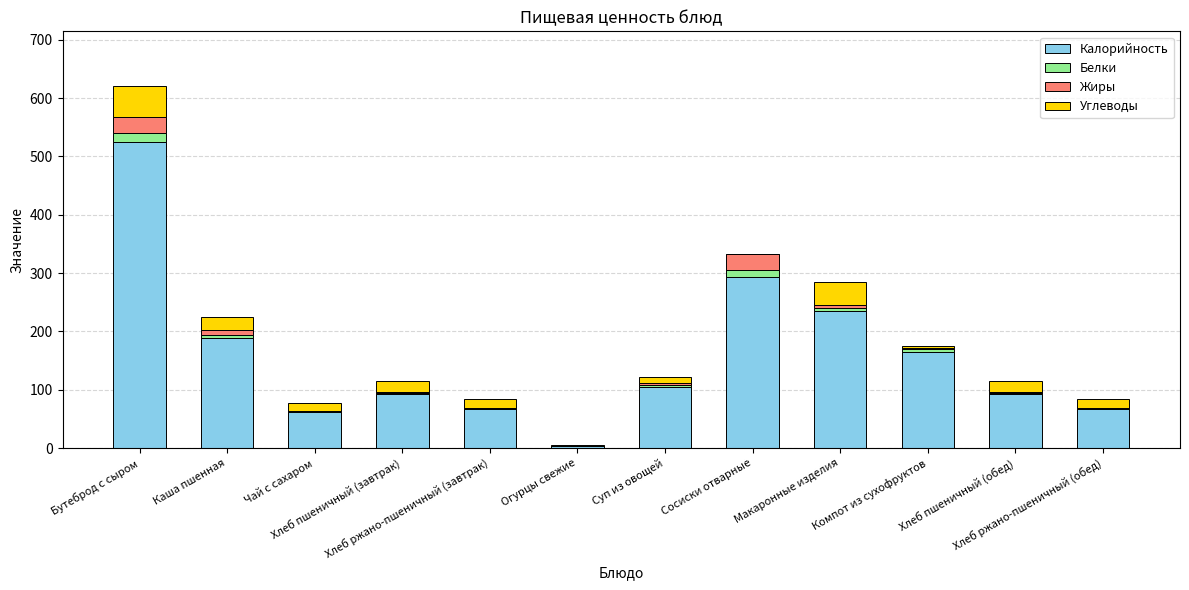

What is the highest value of the Калорийность series?

524.8